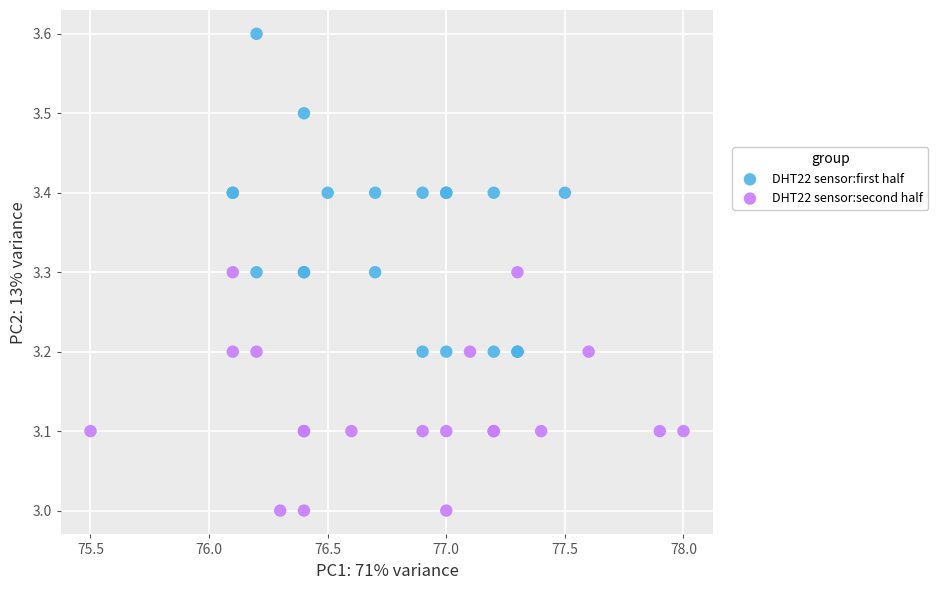

Which series has the largest Y range (max minus min)?

DHT22 sensor:first half